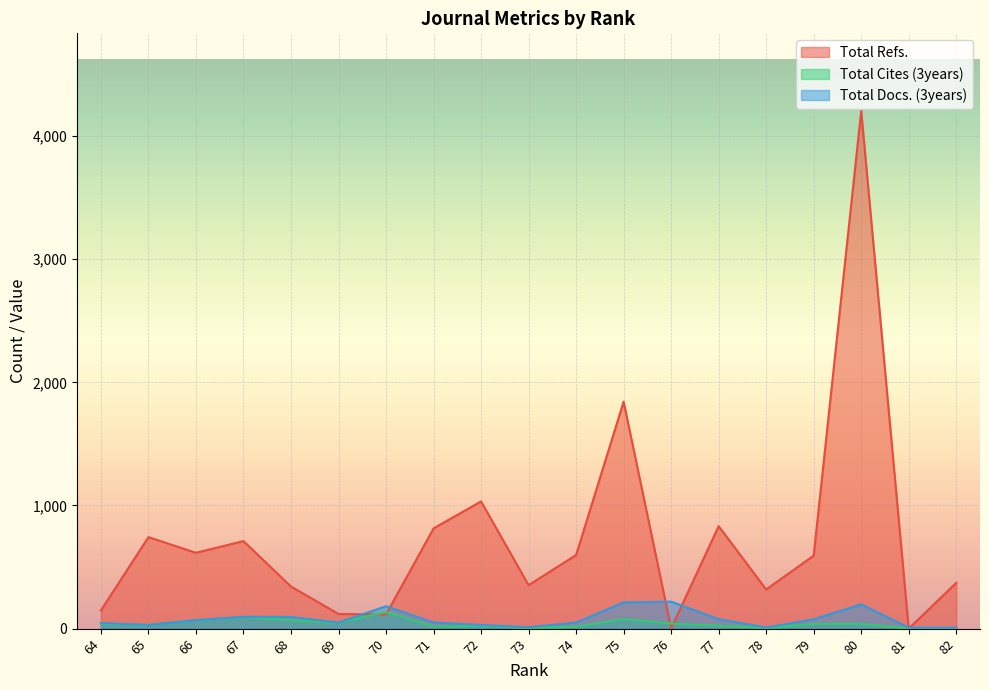

At which label does Total Cites (3years) reach its minimum?

82